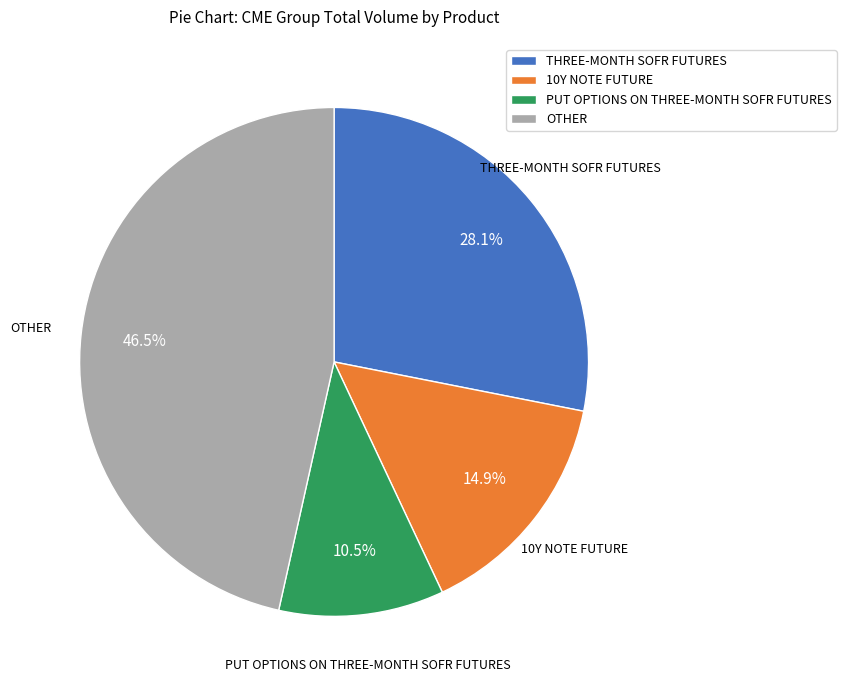

How many slices are in this pie chart?

4